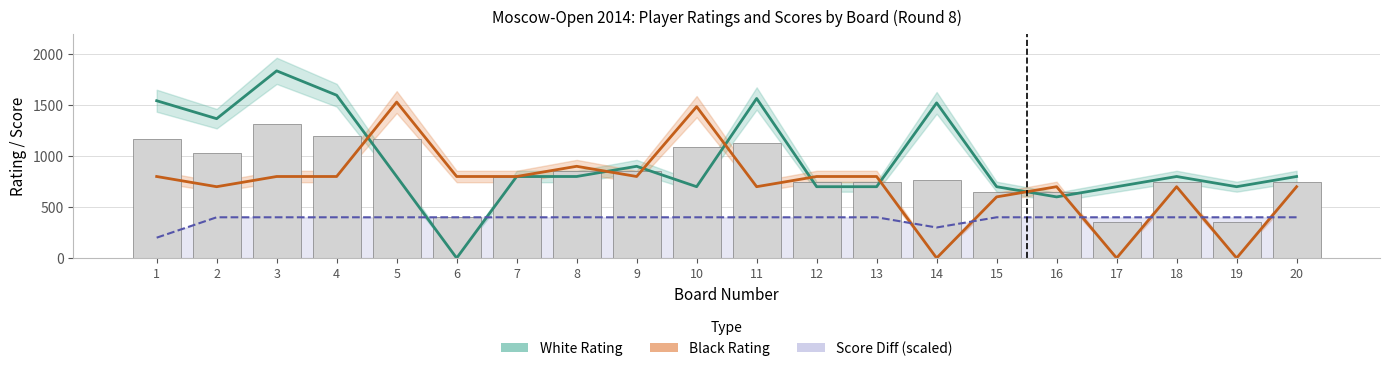

At which category does the chart reach its minimum across all series?

6